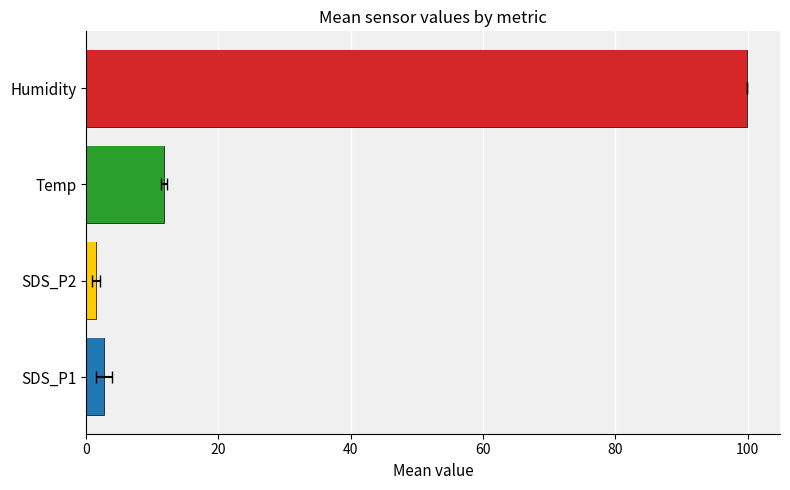

Count the number of data series in this chart.

4